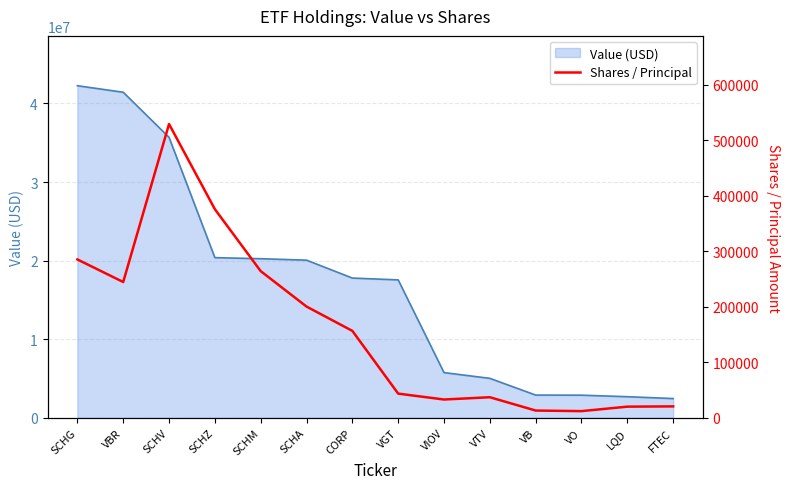

The chart shows a value of 19079 at VB. True or false?

False